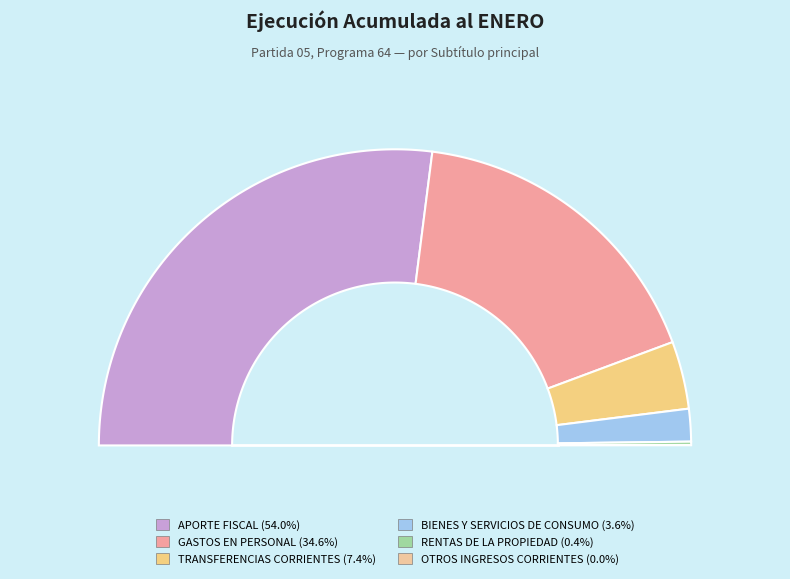

To the nearest percent, what percentage of the pie is BIENES Y SERVICIOS DE CONSUMO?

4%